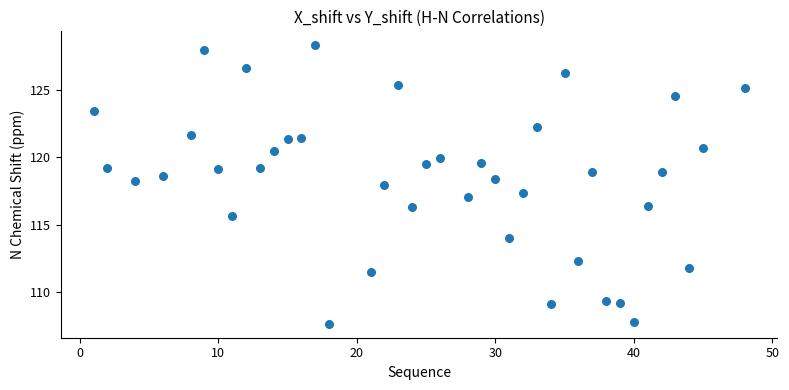

What is the range of Y values (max minus min)?

20.7